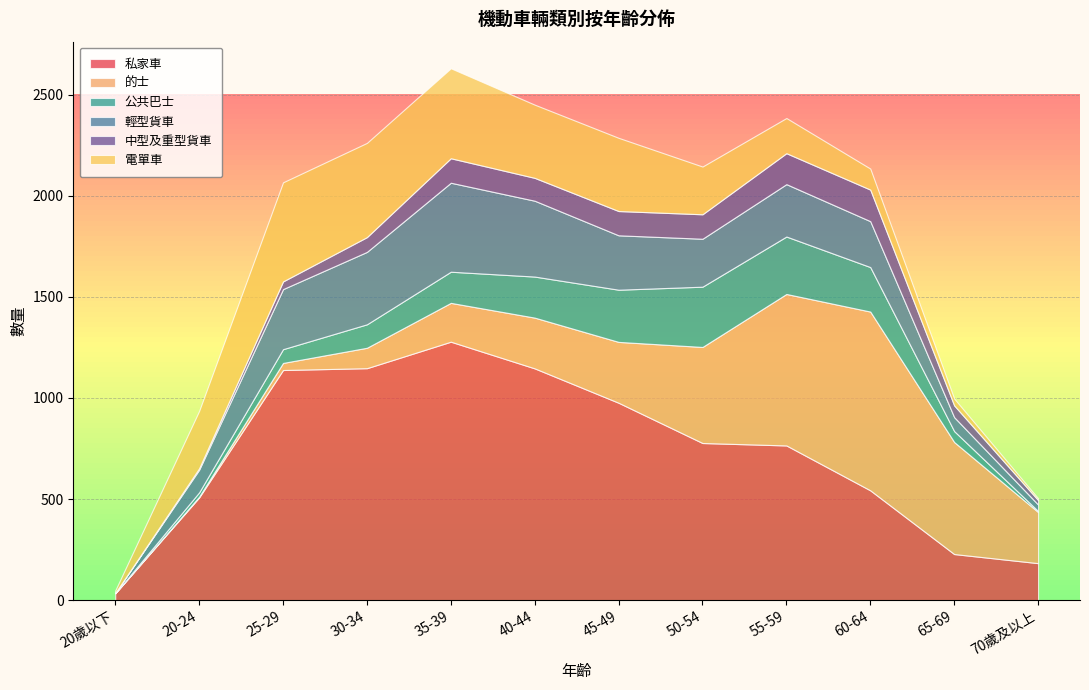

Is the value of 的士 at 35-39 greater than the value of 公共巴士 at 60-64?

No